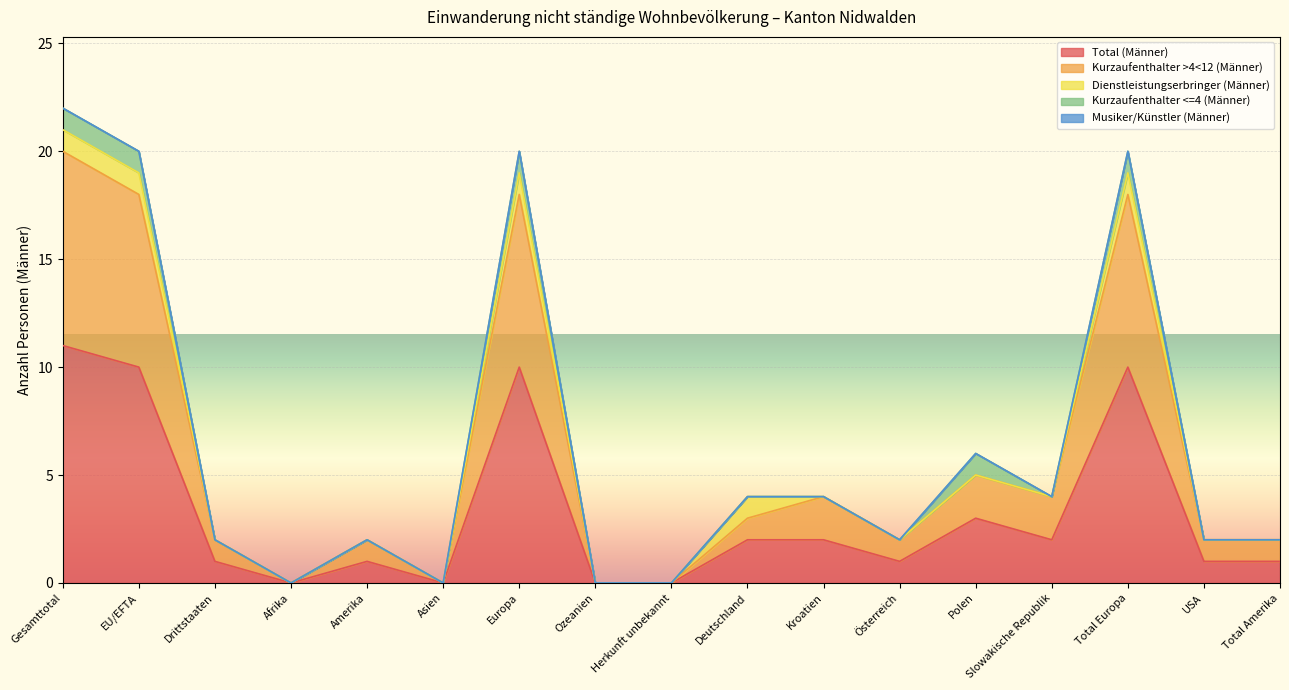

Does the chart display data point markers on the line(s)?

No